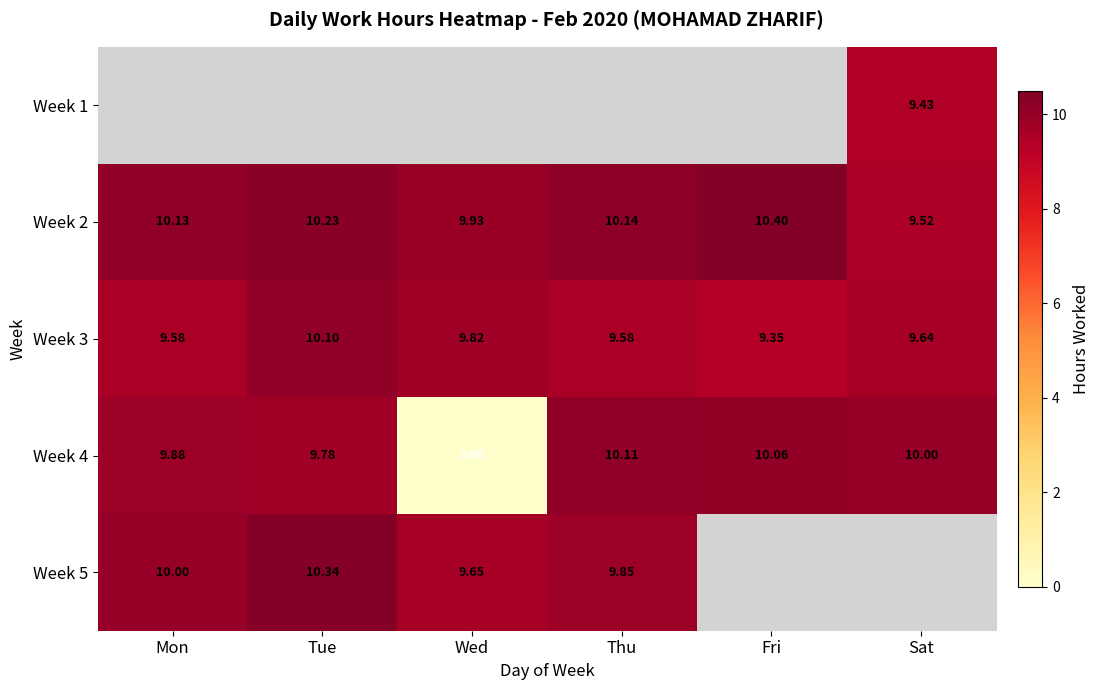

At which label does Week 2 reach its peak?

Fri